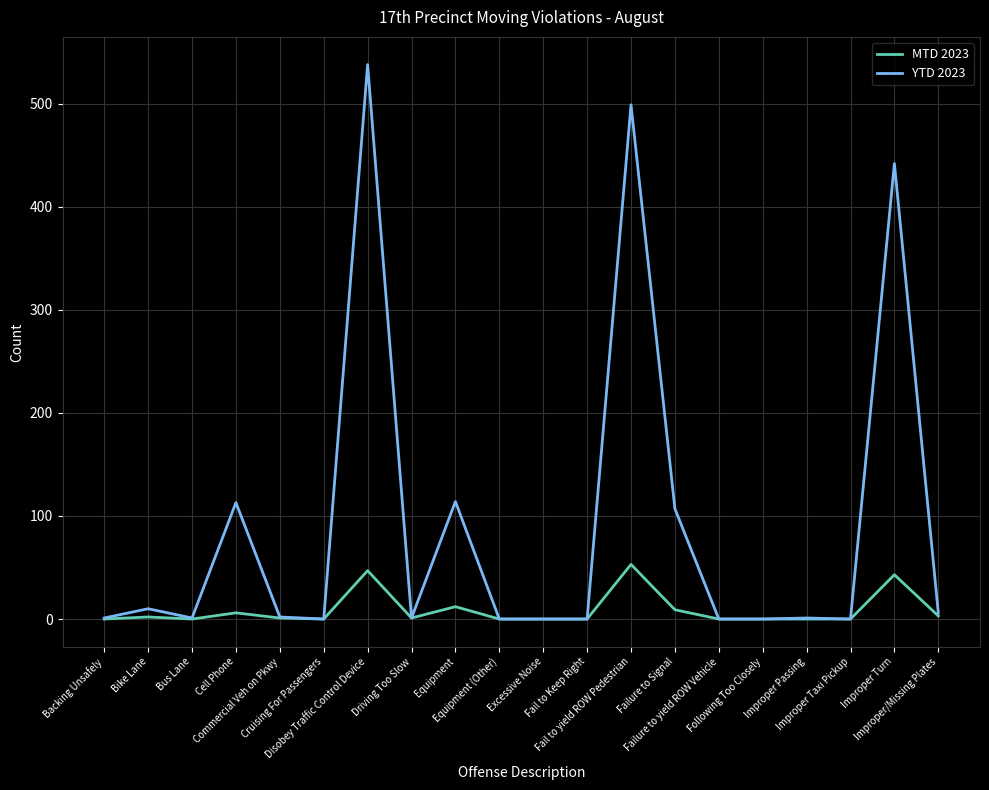

What is the sum of all YTD 2023 values?

1835